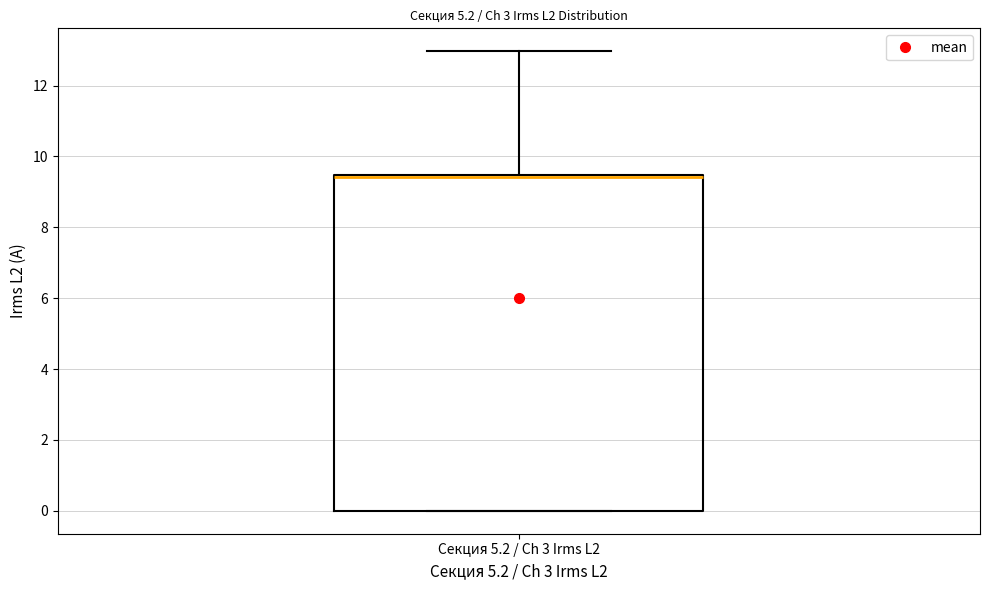

Read this box plot against the y-axis: the position of the median line, the range covered by the box, and the ends of both whiskers. The values are not printed on the chart, so give them approximately, as read against the axis.

median 9.4 (just below the box's upper edge), box 0.0 to 9.4, whiskers 0.0 to 13.0